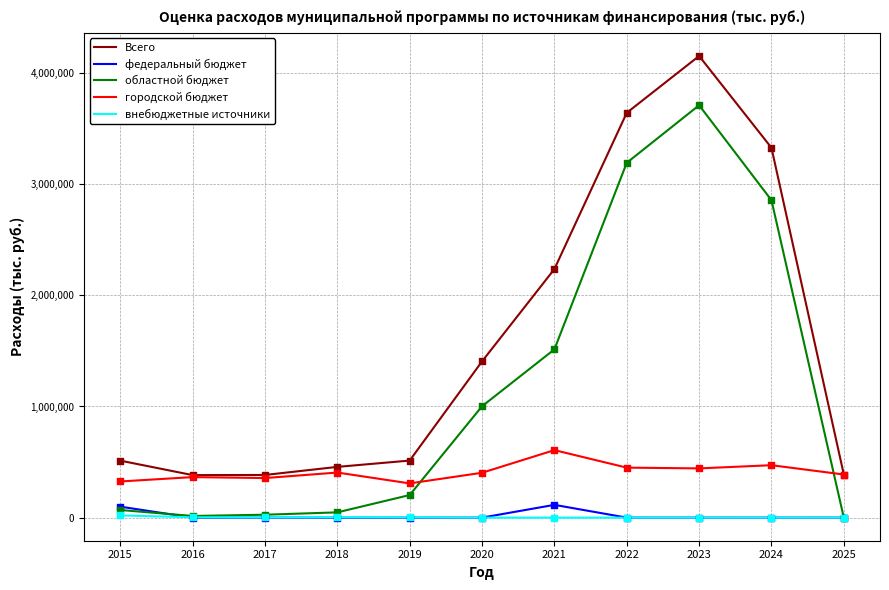

Is the value of федеральный бюджет at 2020 greater than the value of Всего at 2022?

No